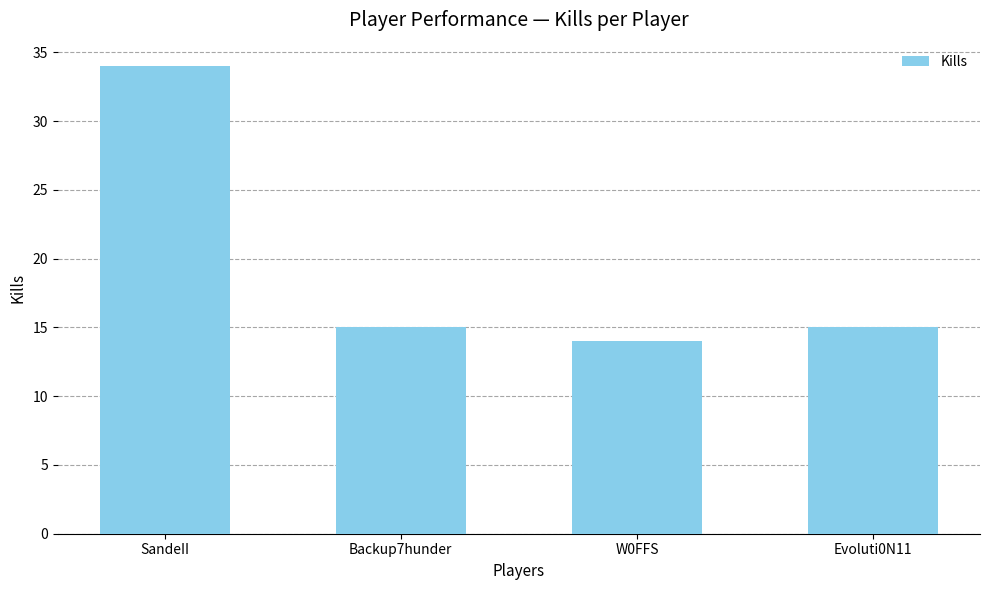

Where does the data first go above 15?

SandeII